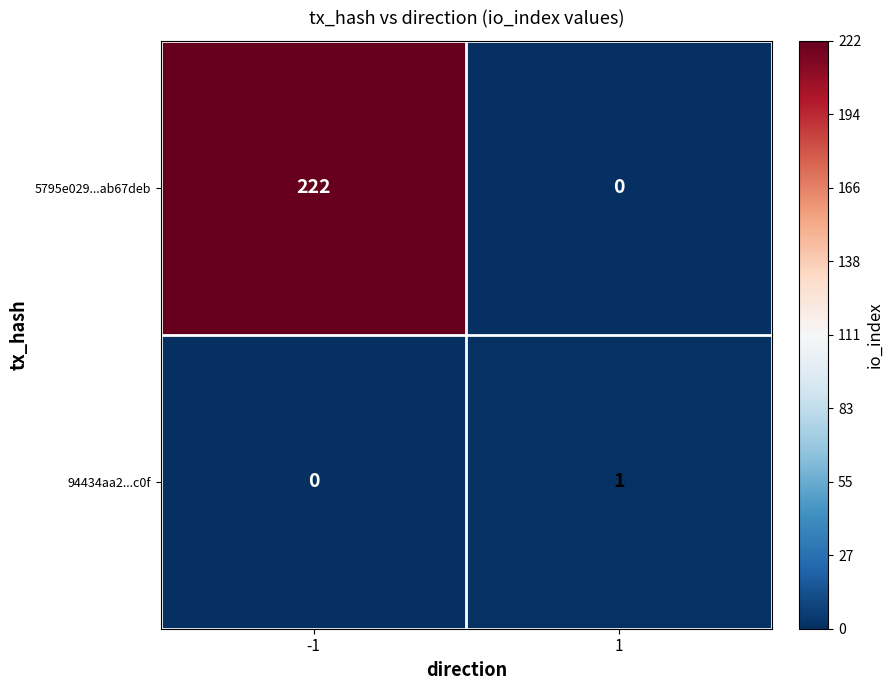

What is the greatest value displayed?

222